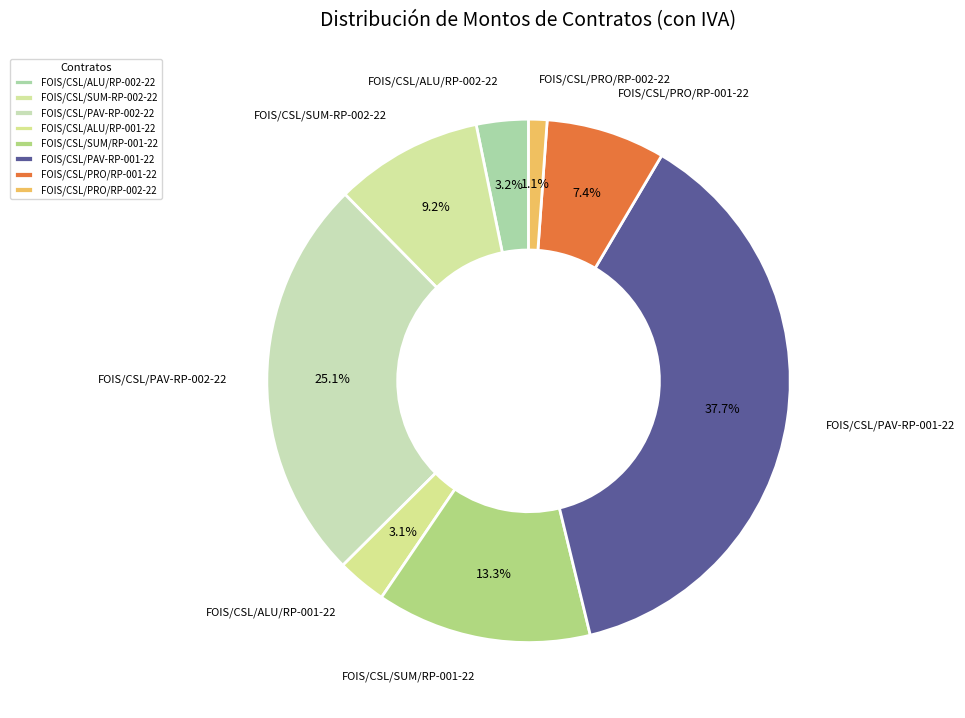

To the nearest percent, what is the combined percentage of FOIS/CSL/SUM/RP-001-22 and FOIS/CSL/PRO/RP-002-22?

14%